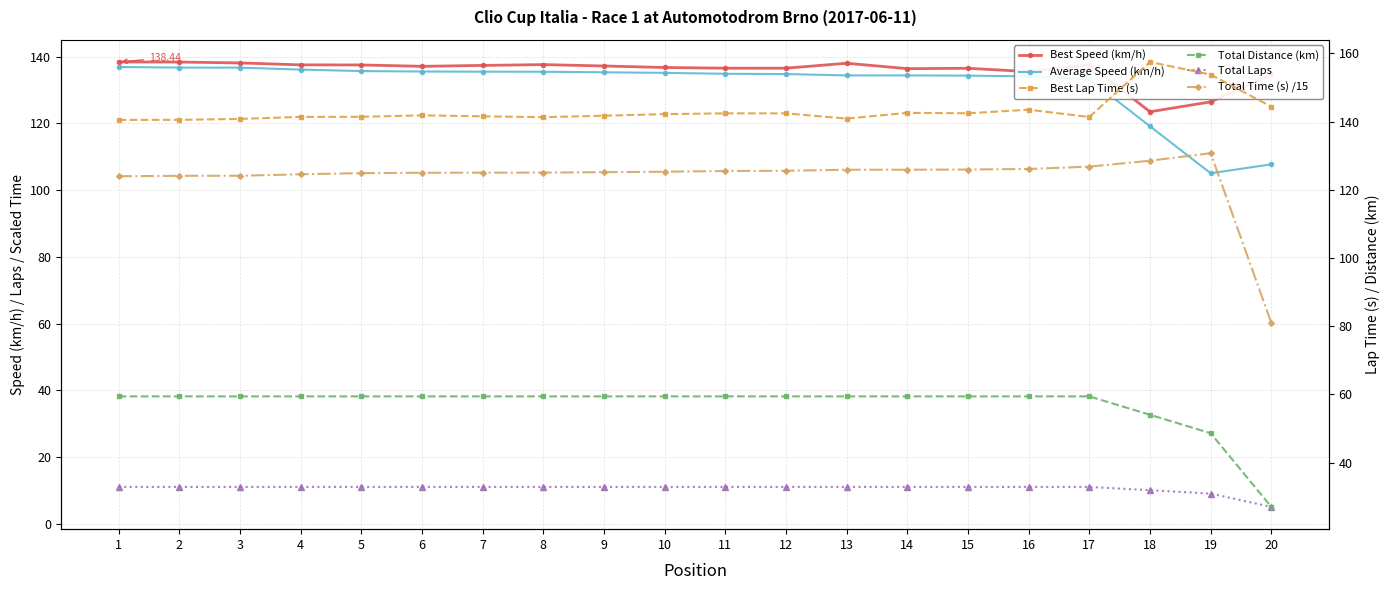

At how many categories does at least one series exceed 22?

20